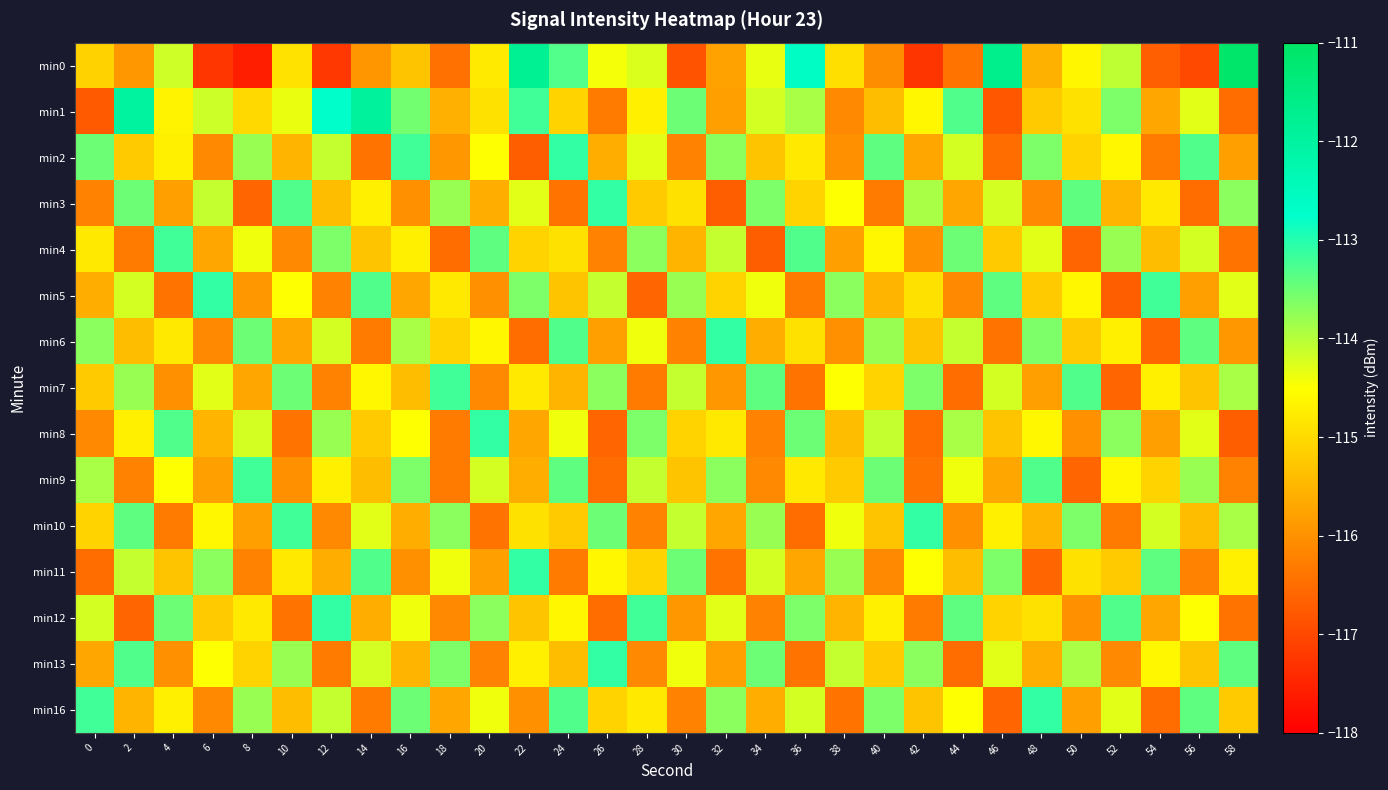

Reading left to right, what are all the values shown in this chart?

min0: 0=-115.1	2=-115.9	4=-114.2	6=-117.2	8=-117.6	10=-114.9	12=-117.2	14=-115.9	16=-115.3	18=-116.4	20=-114.8	22=-111.8	24=-113.3	26=-114.4	28=-114.2	30=-116.8	32=-115.8	34=-114.3	36=-112.6	38=-114.9	40=-116.1	42=-117.3	44=-116.4	46=-111.7	48=-115.6	50=-114.6	52=-114.1	54=-116.7	56=-117.0	58=-111.1
min1: 0=-116.7	2=-112.0	4=-114.7	6=-114.1	8=-115.0	10=-114.3	12=-112.7	14=-111.9	16=-113.5	18=-115.6	20=-114.9	22=-113.2	24=-115.1	26=-116.3	28=-114.7	30=-113.5	32=-115.8	34=-114.2	36=-113.9	38=-116.1	40=-115.4	42=-114.6	44=-113.3	46=-116.8	48=-115.2	50=-114.9	52=-113.6	54=-115.7	56=-114.3	58=-116.5
min2: 0=-113.5	2=-115.2	4=-114.7	6=-116.1	8=-113.8	10=-115.5	12=-114.1	14=-116.4	16=-113.2	18=-115.9	20=-114.5	22=-116.7	24=-113.1	26=-115.6	28=-114.3	30=-116.2	32=-113.7	34=-115.3	36=-114.8	38=-116.0	40=-113.4	42=-115.7	44=-114.2	46=-116.5	48=-113.6	50=-115.1	52=-114.6	54=-116.3	56=-113.3	58=-115.8
min3: 0=-116.2	2=-113.5	4=-115.8	6=-114.1	8=-116.6	10=-113.3	12=-115.4	14=-114.7	16=-116.0	18=-113.8	20=-115.6	22=-114.3	24=-116.4	26=-113.1	28=-115.2	30=-114.9	32=-116.7	34=-113.6	36=-115.1	38=-114.5	40=-116.3	42=-113.9	44=-115.7	46=-114.2	48=-116.1	50=-113.4	52=-115.5	54=-114.8	56=-116.5	58=-113.7
min4: 0=-114.8	2=-116.3	4=-113.2	6=-115.7	8=-114.4	10=-116.1	12=-113.6	14=-115.3	16=-114.7	18=-116.5	20=-113.4	22=-115.1	24=-114.9	26=-116.2	28=-113.7	30=-115.5	32=-114.1	34=-116.7	36=-113.3	38=-115.8	40=-114.6	42=-116.0	44=-113.5	46=-115.2	48=-114.3	50=-116.6	52=-113.8	54=-115.4	56=-114.2	58=-116.4
min5: 0=-115.6	2=-114.2	4=-116.4	6=-113.1	8=-115.9	10=-114.5	12=-116.2	14=-113.3	16=-115.7	18=-114.8	20=-116.0	22=-113.6	24=-115.3	26=-114.1	28=-116.6	30=-113.8	32=-115.1	34=-114.4	36=-116.3	38=-113.7	40=-115.5	42=-114.9	44=-116.1	46=-113.4	48=-115.2	50=-114.6	52=-116.7	54=-113.2	56=-115.8	58=-114.3
min6: 0=-113.7	2=-115.4	4=-114.8	6=-116.1	8=-113.5	10=-115.7	12=-114.2	14=-116.3	16=-113.9	18=-115.1	20=-114.6	22=-116.5	24=-113.3	26=-115.8	28=-114.4	30=-116.2	32=-113.1	34=-115.6	36=-114.9	38=-116.0	40=-113.8	42=-115.3	44=-114.1	46=-116.4	48=-113.6	50=-115.2	52=-114.7	54=-116.6	56=-113.4	58=-115.9
min7: 0=-115.2	2=-113.8	4=-116.0	6=-114.3	8=-115.7	10=-113.5	12=-116.2	14=-114.6	16=-115.4	18=-113.2	20=-116.1	22=-114.8	24=-115.5	26=-113.7	28=-116.3	30=-114.1	32=-115.9	34=-113.4	36=-116.4	38=-114.5	40=-115.1	42=-113.6	44=-116.5	46=-114.2	48=-115.8	50=-113.3	52=-116.6	54=-114.7	56=-115.3	58=-113.9
min8: 0=-116.1	2=-114.7	4=-113.3	6=-115.5	8=-114.2	10=-116.4	12=-113.8	14=-115.2	16=-114.5	18=-116.3	20=-113.1	22=-115.7	24=-114.4	26=-116.6	28=-113.6	30=-115.1	32=-114.8	34=-116.2	36=-113.5	38=-115.4	40=-114.1	42=-116.5	44=-113.9	46=-115.3	48=-114.6	50=-116.0	52=-113.7	54=-115.8	56=-114.3	58=-116.7
min9: 0=-113.9	2=-116.2	4=-114.5	6=-115.8	8=-113.2	10=-116.0	12=-114.7	14=-115.4	16=-113.6	18=-116.3	20=-114.2	22=-115.6	24=-113.4	26=-116.5	28=-114.1	30=-115.3	32=-113.7	34=-116.1	36=-114.8	38=-115.2	40=-113.5	42=-116.4	44=-114.4	46=-115.7	48=-113.3	50=-116.6	52=-114.6	54=-115.1	56=-113.8	58=-116.2
min10: 0=-115.1	2=-113.4	4=-116.3	6=-114.6	8=-115.8	10=-113.2	12=-116.1	14=-114.3	16=-115.6	18=-113.7	20=-116.4	22=-114.9	24=-115.2	26=-113.5	28=-116.2	30=-114.1	32=-115.7	34=-113.8	36=-116.5	38=-114.4	40=-115.3	42=-113.1	44=-116.0	46=-114.7	48=-115.5	50=-113.6	52=-116.3	54=-114.2	56=-115.4	58=-113.9
min11: 0=-116.5	2=-114.1	4=-115.3	6=-113.7	8=-116.2	10=-114.8	12=-115.6	14=-113.3	16=-116.0	18=-114.4	20=-115.8	22=-113.1	24=-116.3	26=-114.6	28=-115.1	30=-113.5	32=-116.4	34=-114.2	36=-115.7	38=-113.8	40=-116.1	42=-114.5	44=-115.4	46=-113.6	48=-116.6	50=-114.9	52=-115.2	54=-113.4	56=-116.2	58=-114.7
min12: 0=-114.2	2=-116.6	4=-113.5	6=-115.2	8=-114.8	10=-116.4	12=-113.1	14=-115.6	16=-114.4	18=-116.1	20=-113.7	22=-115.3	24=-114.6	26=-116.5	28=-113.2	30=-115.9	32=-114.3	34=-116.2	36=-113.6	38=-115.5	40=-114.7	42=-116.3	44=-113.4	46=-115.1	48=-114.9	50=-116.0	52=-113.3	54=-115.7	56=-114.5	58=-116.4
min13: 0=-115.7	2=-113.3	4=-116.0	6=-114.5	8=-115.1	10=-113.8	12=-116.3	14=-114.2	16=-115.5	18=-113.6	20=-116.2	22=-114.7	24=-115.4	26=-113.1	28=-116.1	30=-114.4	32=-115.8	34=-113.5	36=-116.4	38=-114.1	40=-115.2	42=-113.7	44=-116.5	46=-114.3	48=-115.6	50=-113.9	52=-116.1	54=-114.6	56=-115.3	58=-113.4
min16: 0=-113.2	2=-115.5	4=-114.7	6=-116.1	8=-113.8	10=-115.4	12=-114.1	14=-116.3	16=-113.5	18=-115.7	20=-114.4	22=-116.0	24=-113.3	26=-115.1	28=-114.8	30=-116.2	32=-113.7	34=-115.6	36=-114.2	38=-116.4	40=-113.6	42=-115.3	44=-114.5	46=-116.6	48=-113.1	50=-115.8	52=-114.3	54=-116.5	56=-113.4	58=-115.2